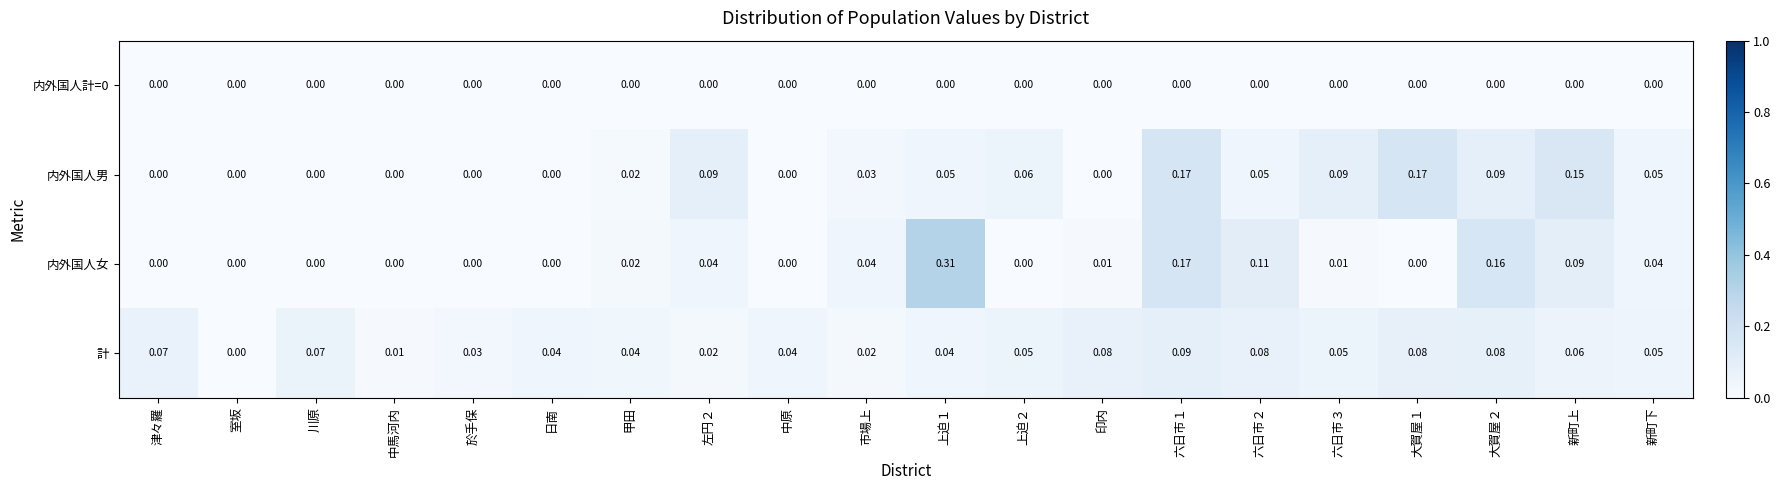

Between 中原 and 印内, which series saw the biggest shift?

計